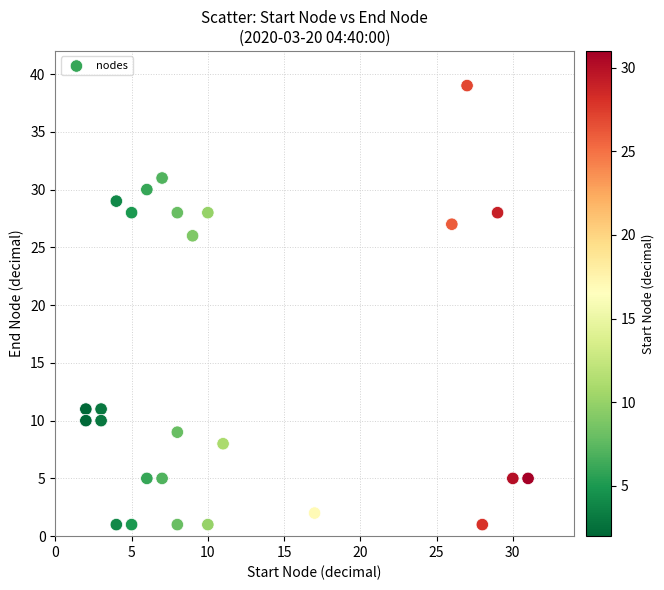

What Y value in the scatter plot is closest to 20?

26